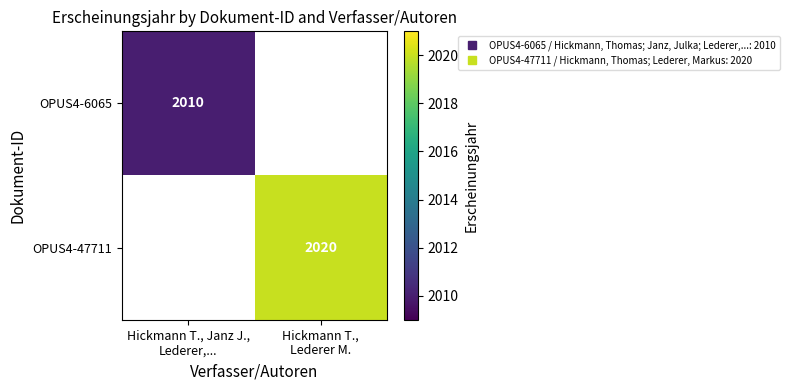

At how many categories does at least one series exceed 2017?

1